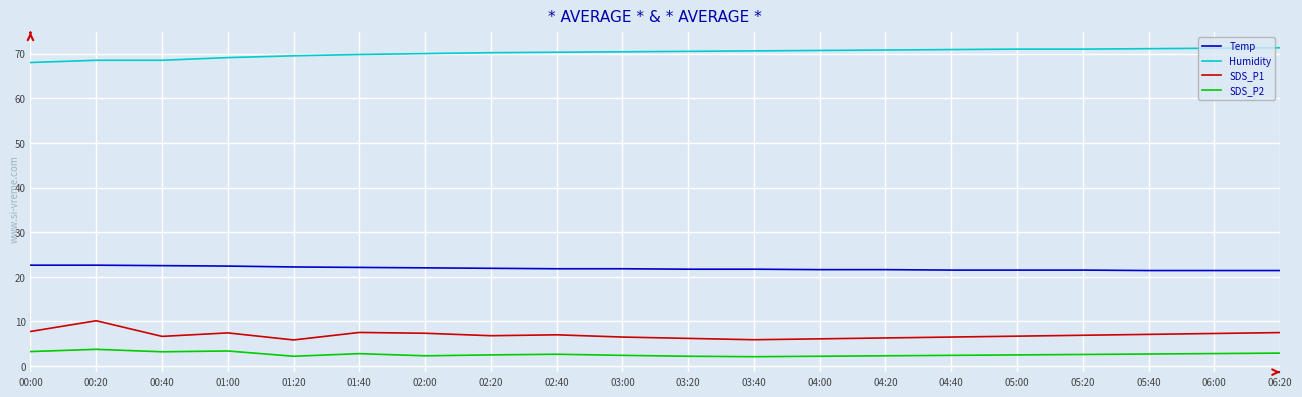

What is the difference between the highest and lowest values at 02:20?

67.7